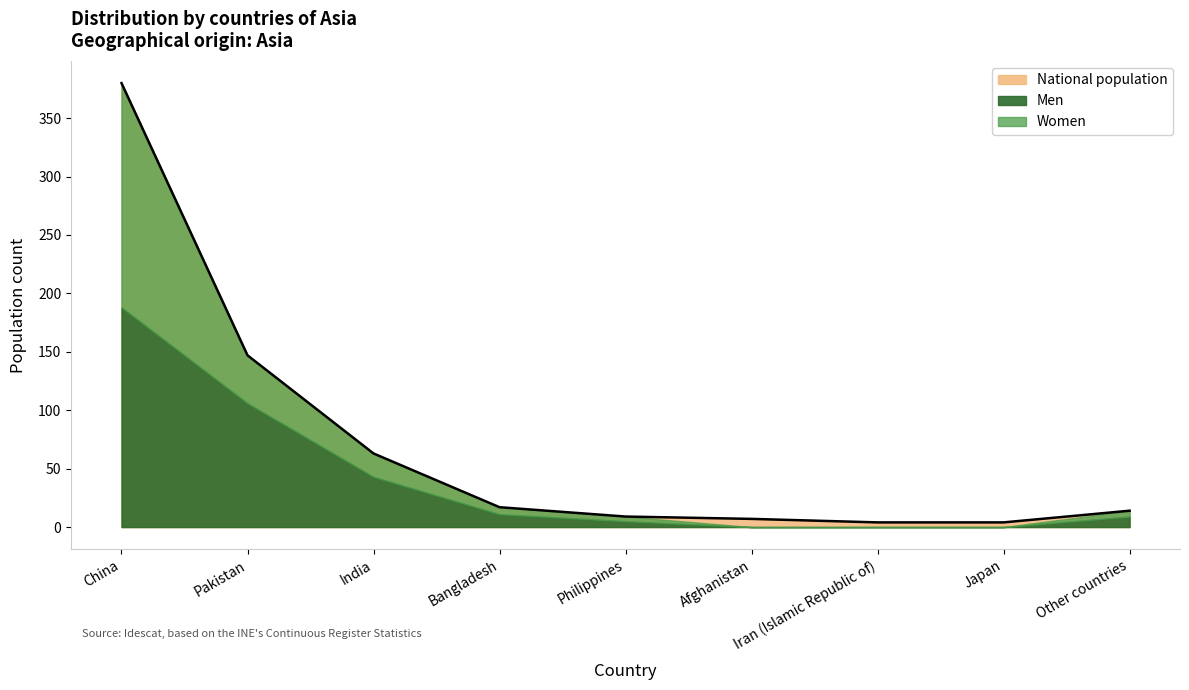

The value at Japan is 4. True or false?

True